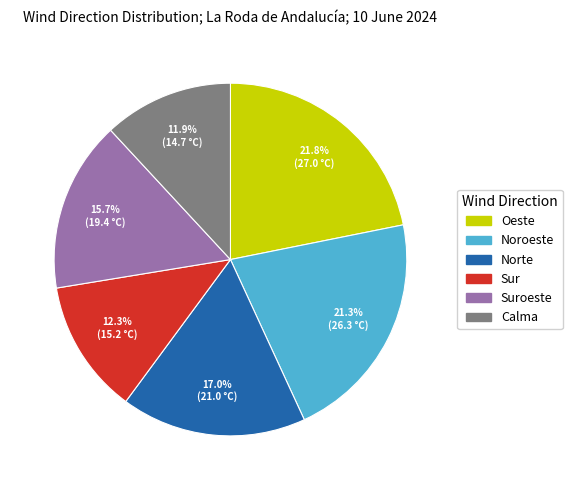

How many segments does this pie chart have?

6